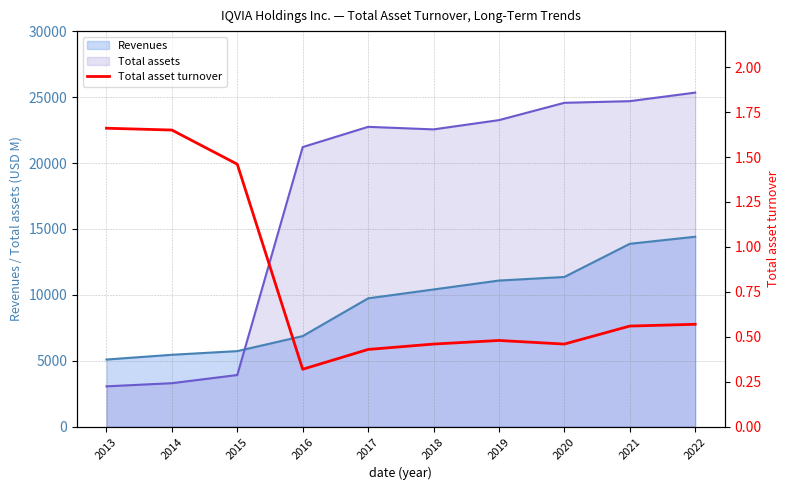

What is the average value?

0.8